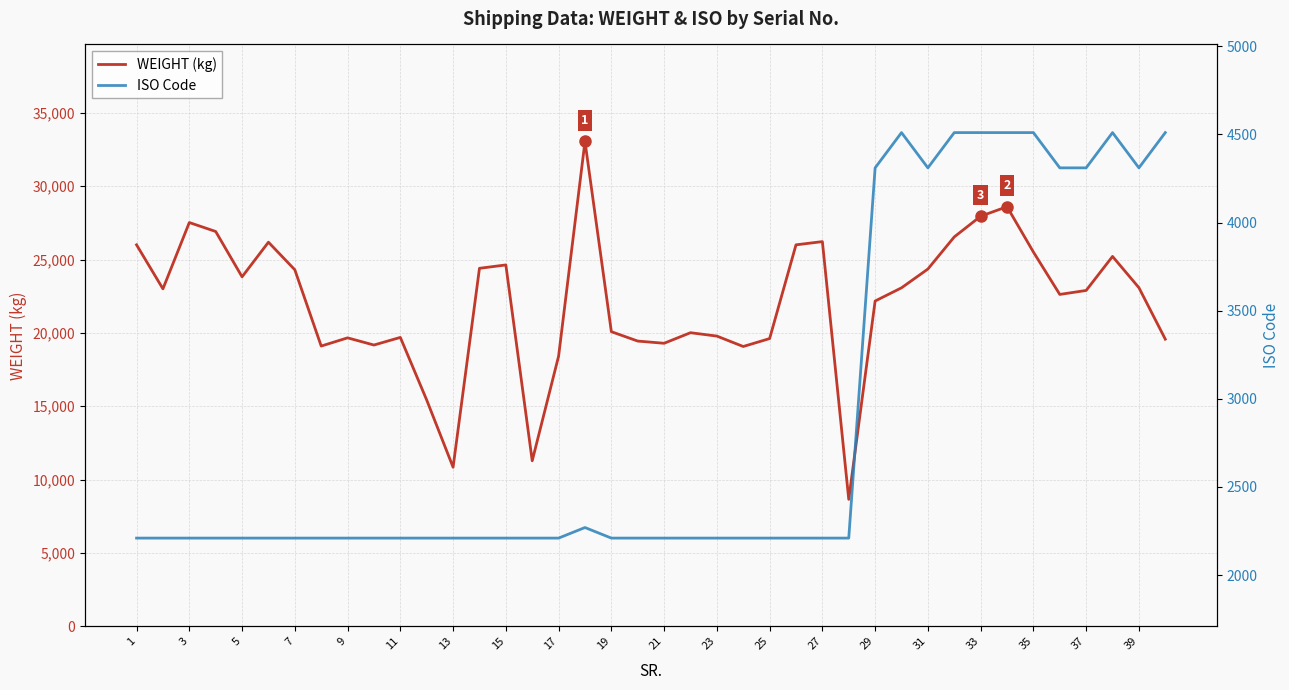

At how many categories does at least one series exceed 28770?

1